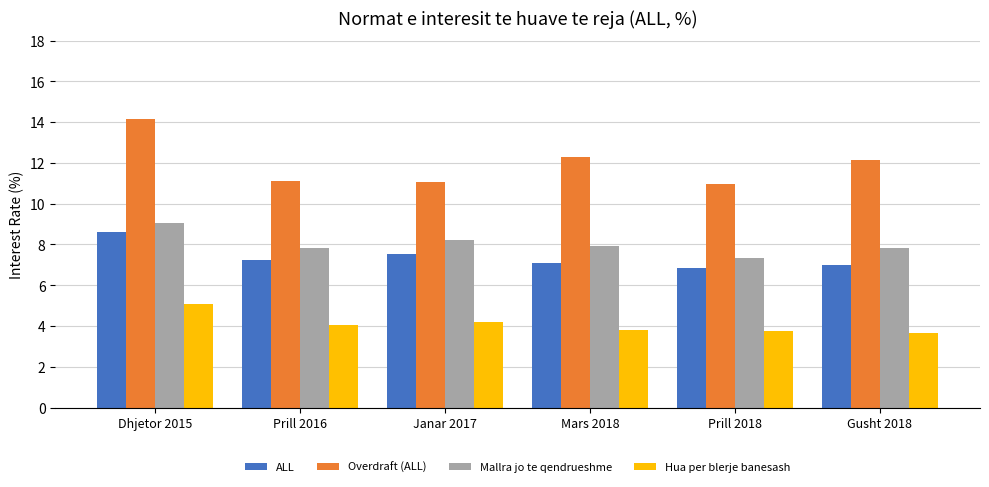

Between Dhjetor 2015 and Prill 2018, which series saw the biggest shift?

Overdraft (ALL)